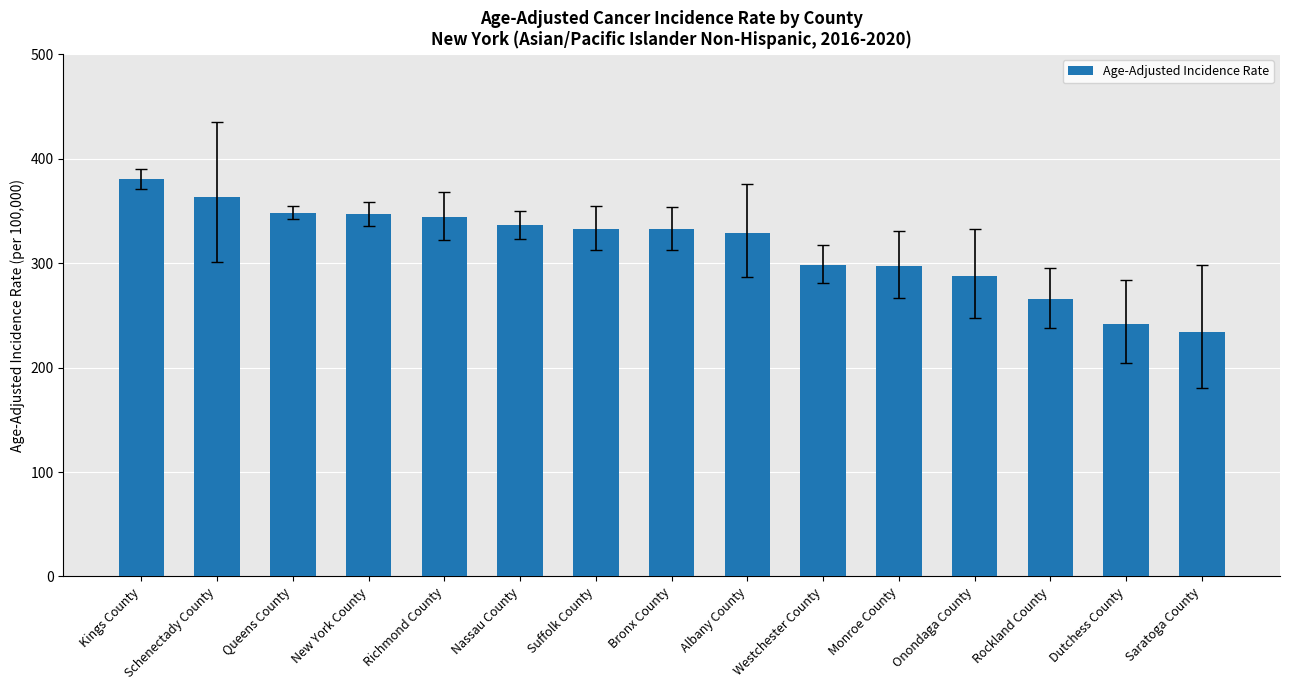

What is the change in value from New York County to Monroe County?

-49.7